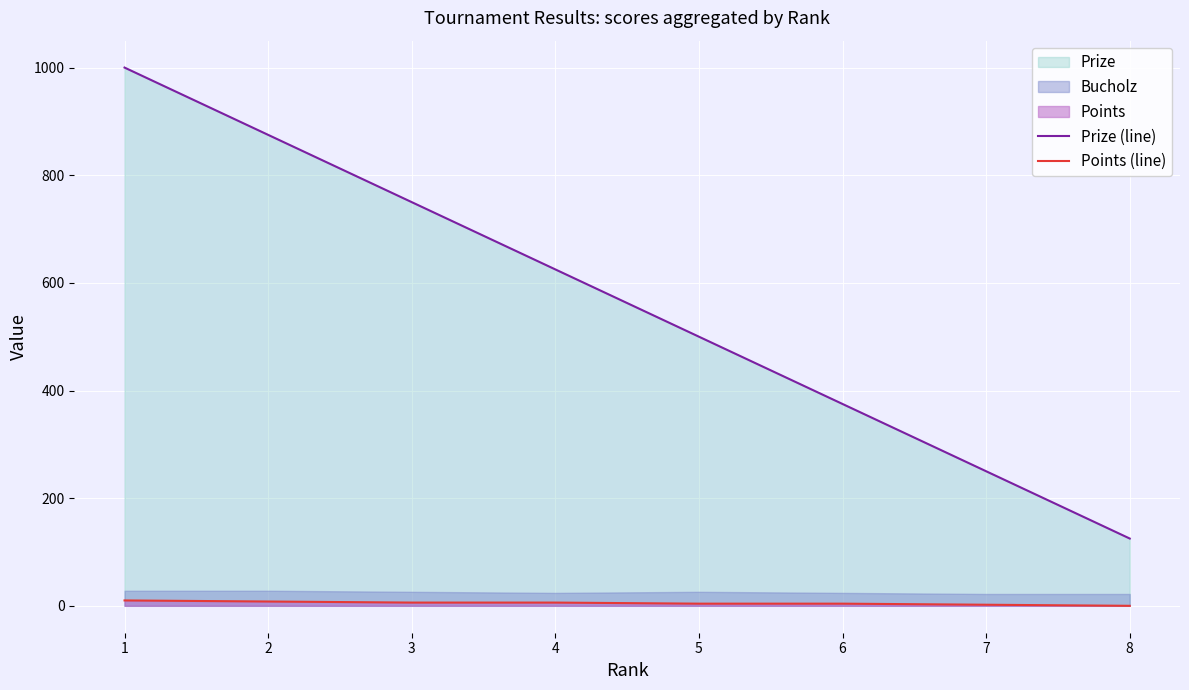

The value of Points (line) at 7 is 2. True or false?

True